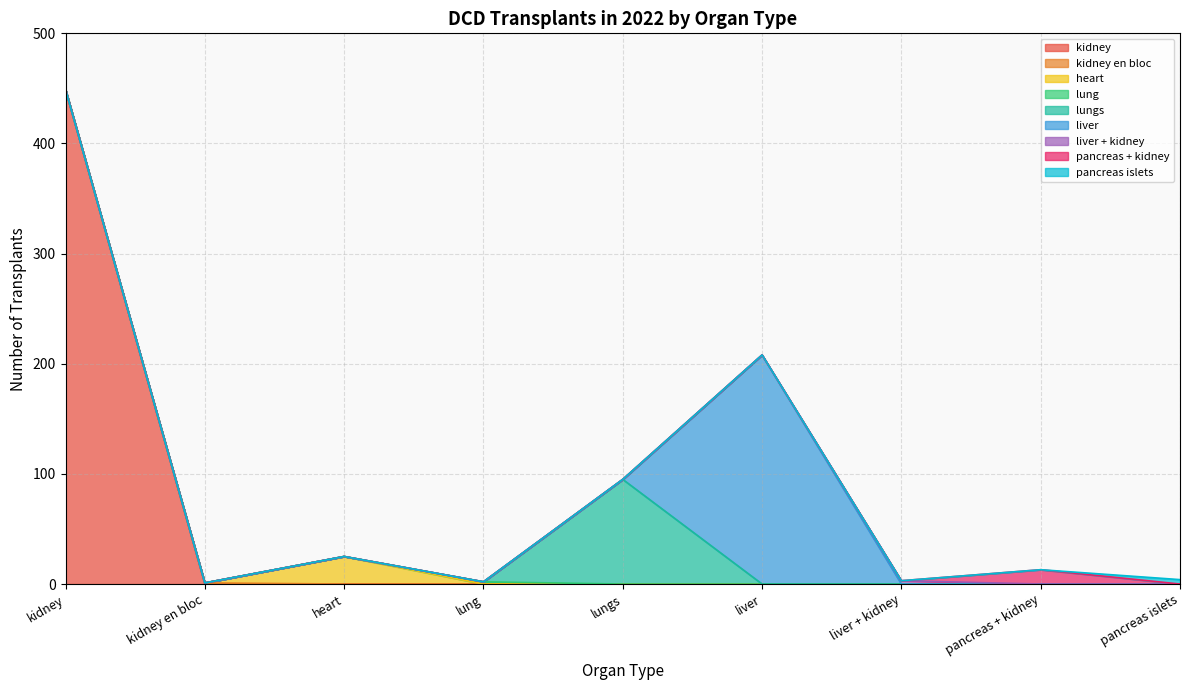

Rank the categories by value from lowest to highest.

kidney en bloc, lung, liver + kidney, pancreas islets, pancreas + kidney, heart, lungs, liver, kidney